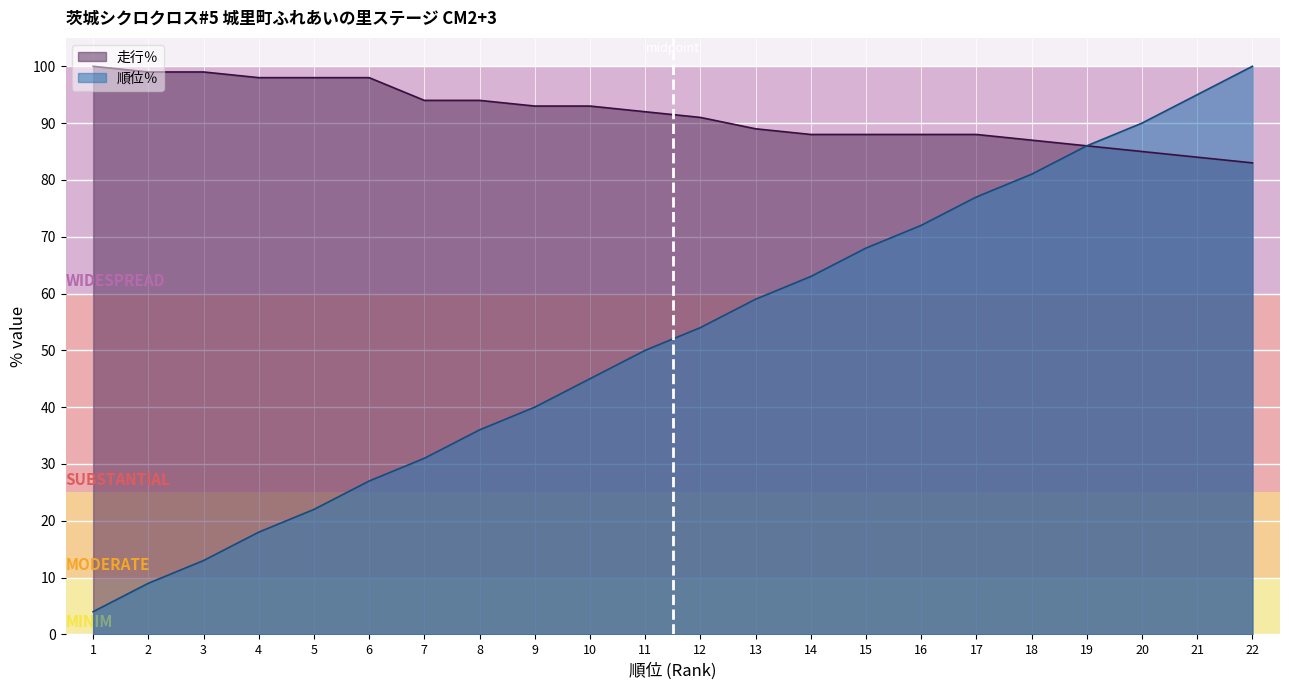

The 順位％ series shows 24 at 21. True or false?

False